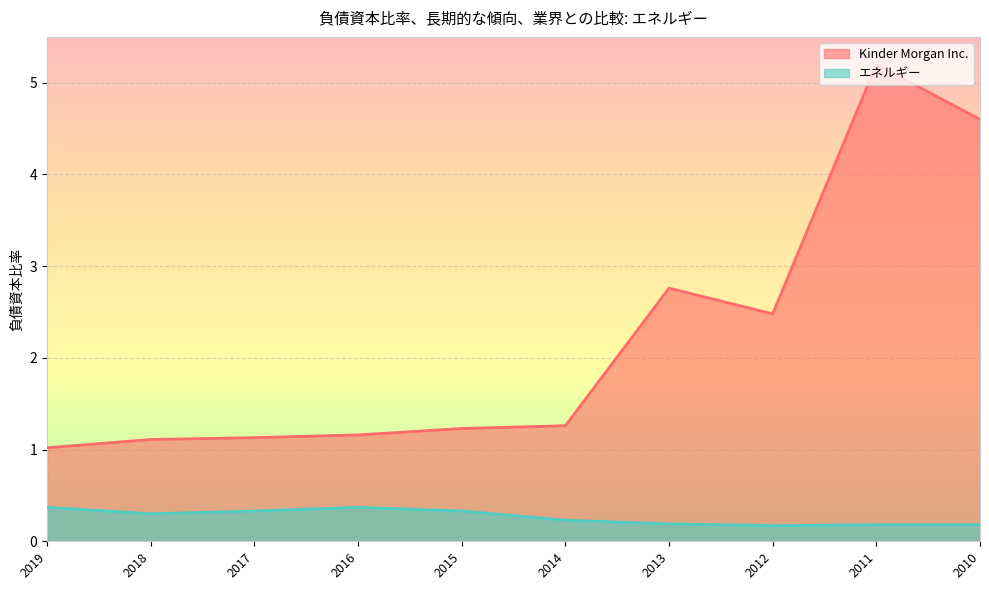

At which category does Kinder Morgan Inc. reach its first local valley?

2012